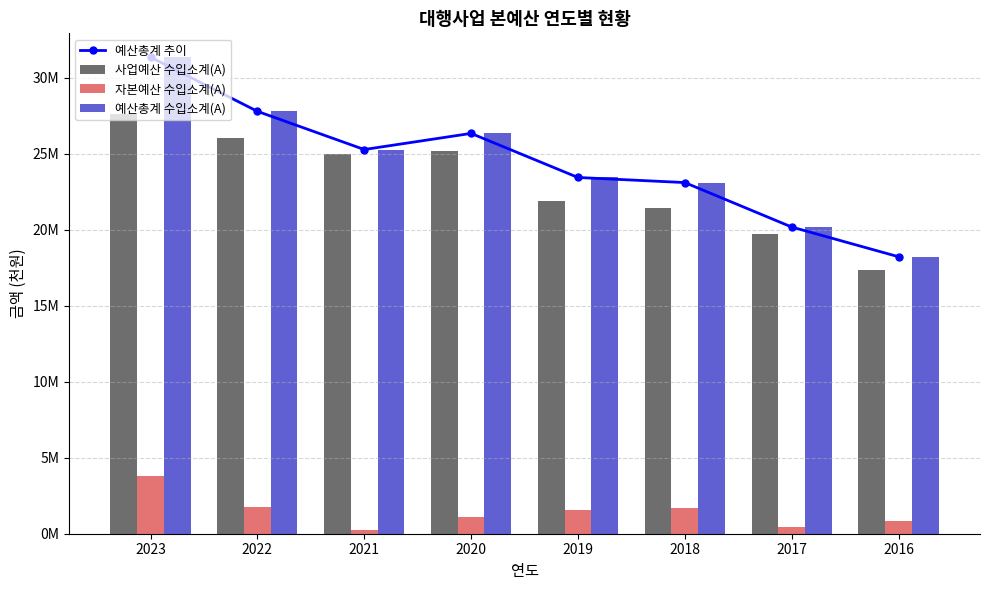

At which category is the sum across all series the highest?

2023